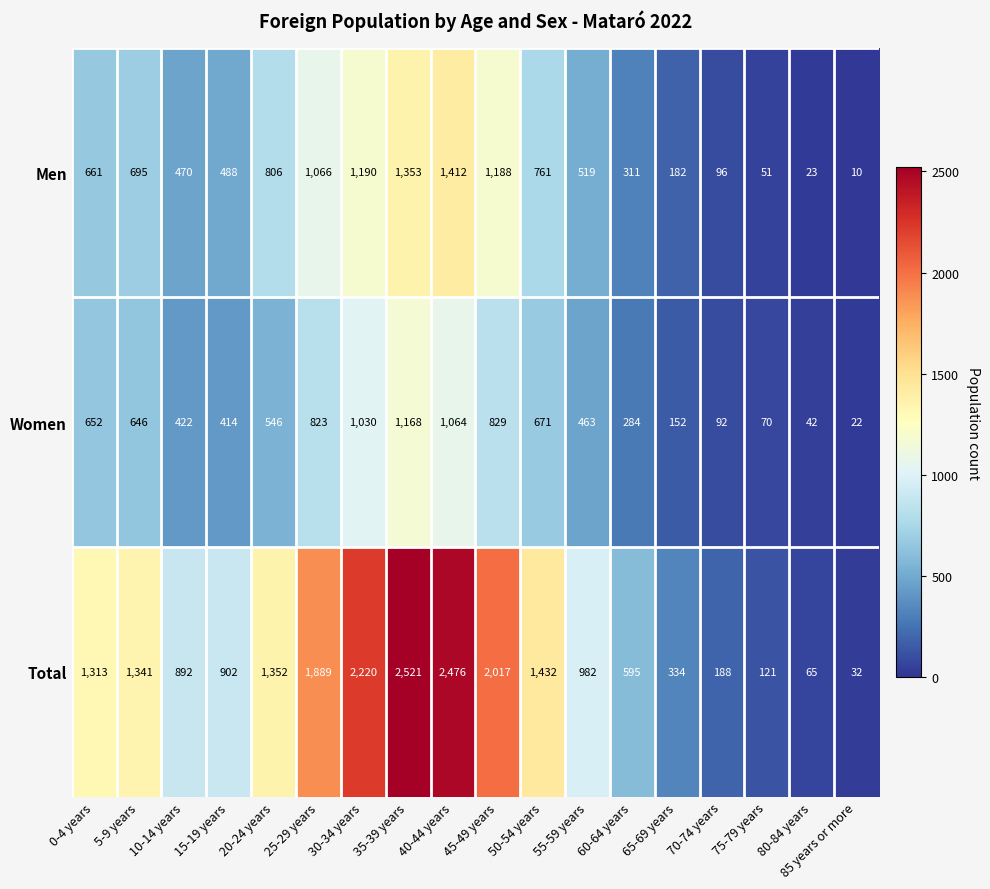

List the series in order of their peak value, highest first.

Total, Men, Women